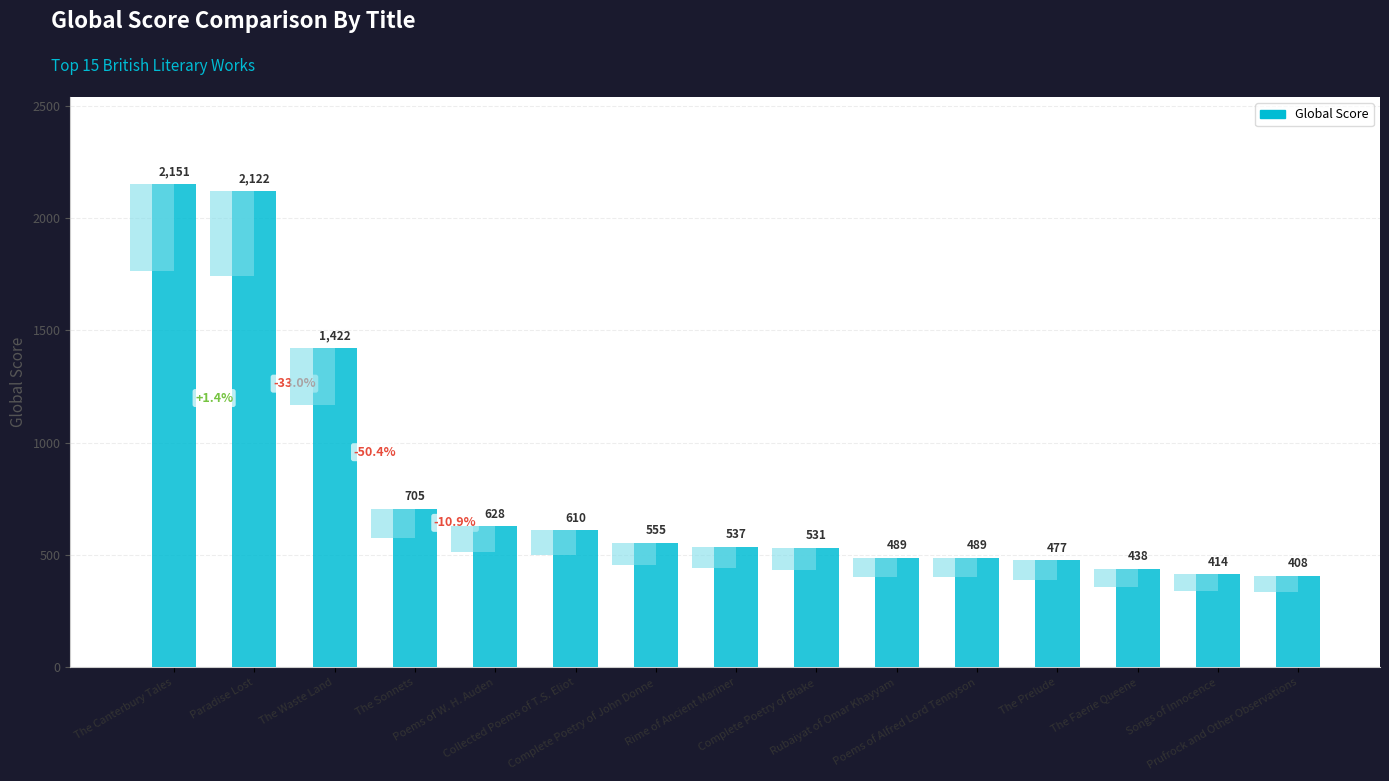

Is it true that the value at The Canterbury Tales is 629?

False